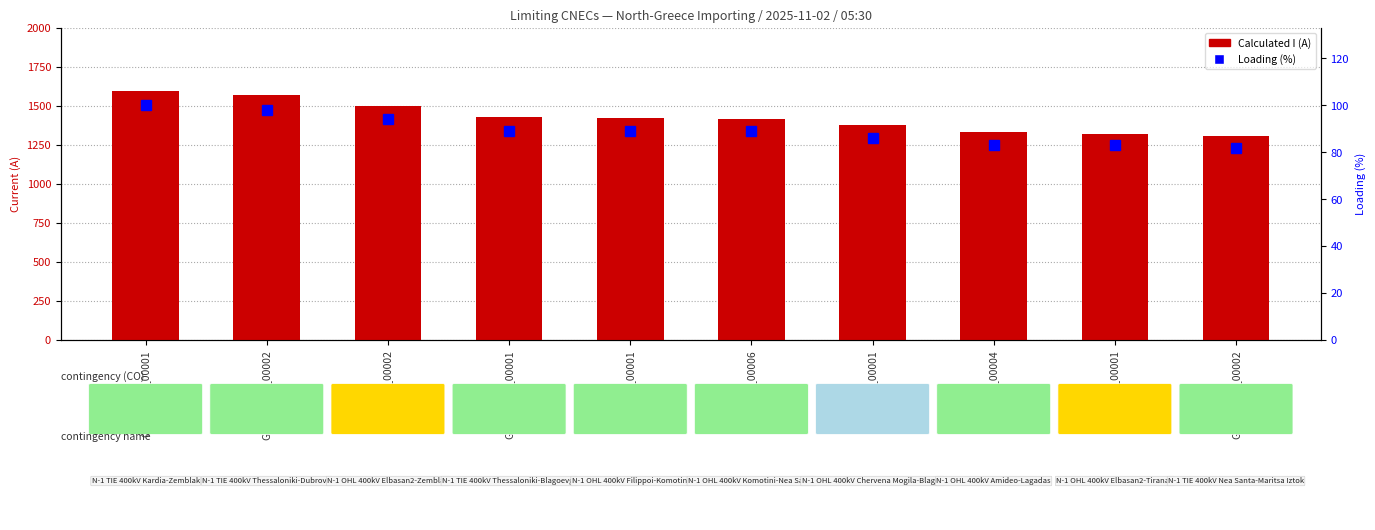

What is the value of the Loading (%) bar at the 4th from the left?

89